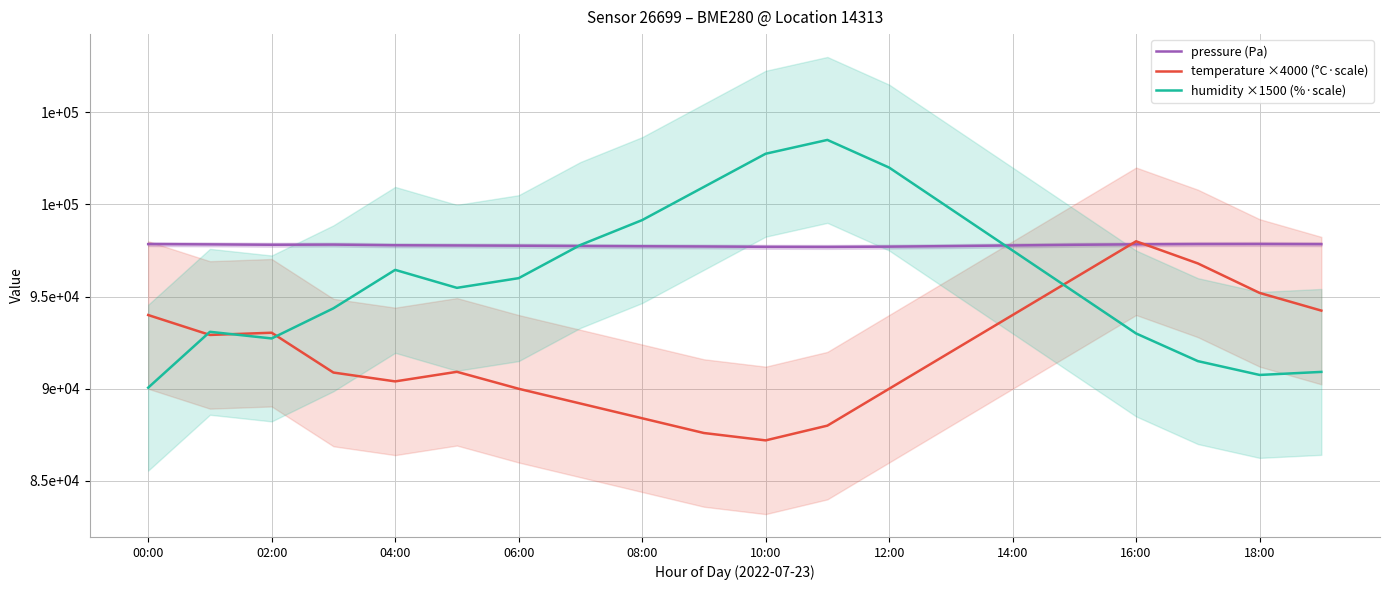

What is the total value across all series at 00:00?

281907.6